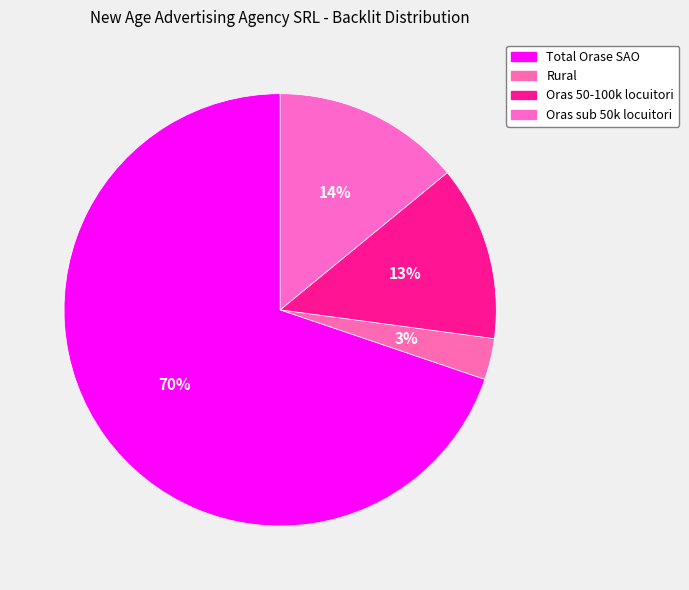

Does Total Orase SAO represent more than half of the total?

Yes